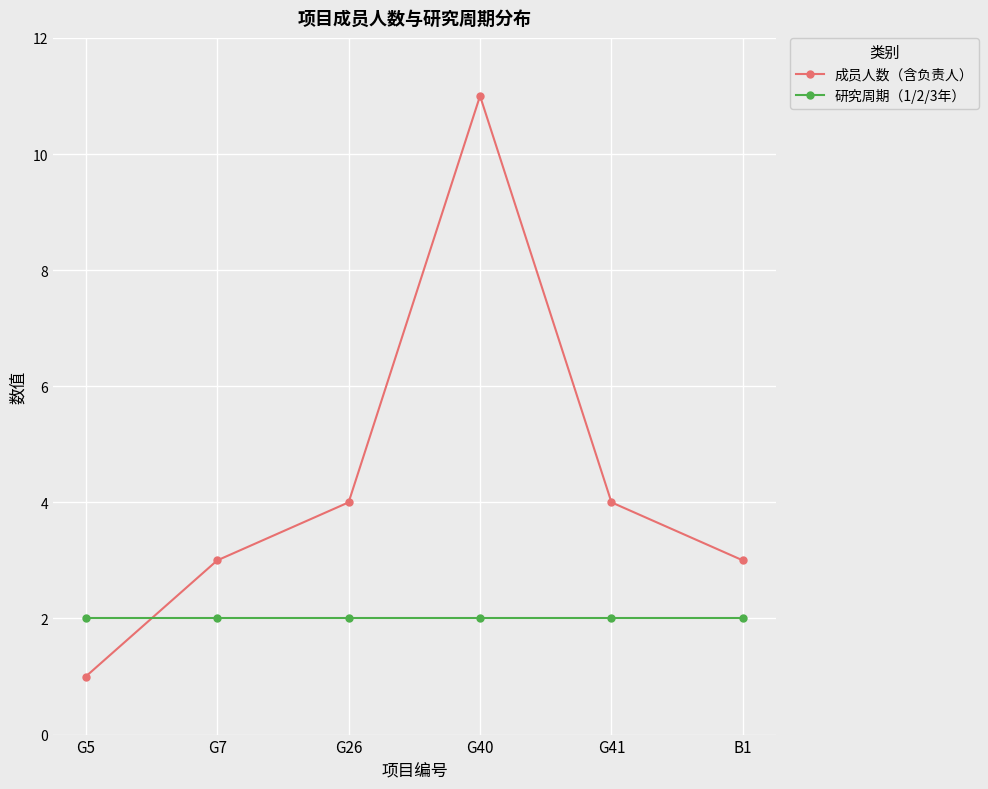

What is the spread (max minus min) of values at G26?

2